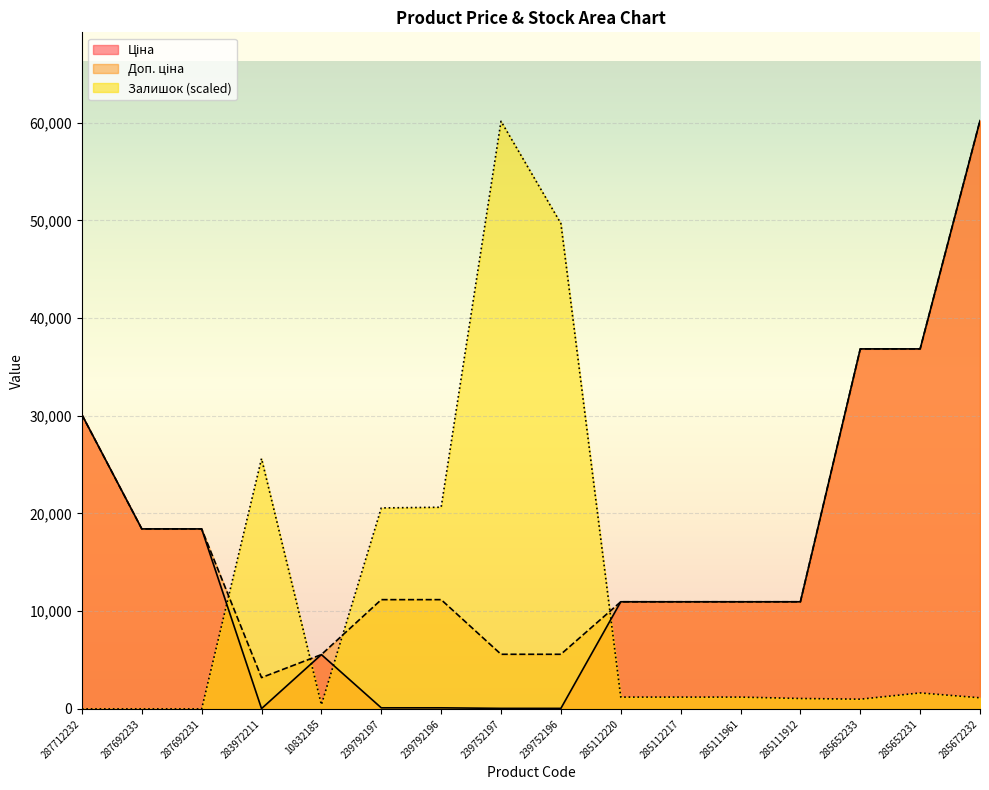

True or false: Ціна and Доп. ціна cross at least once.

False